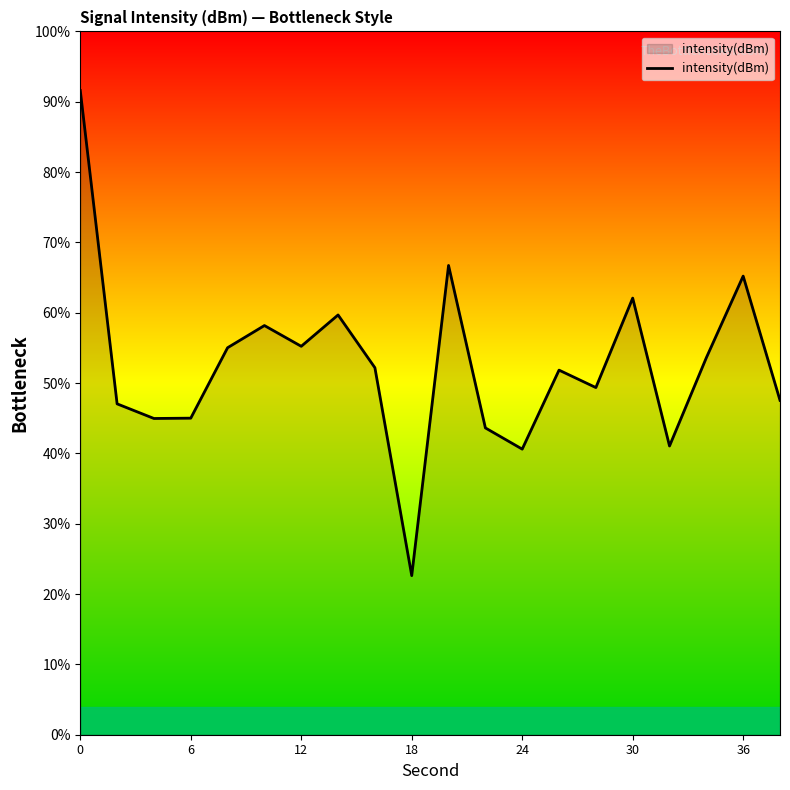

How many lines are shown in the chart?

1